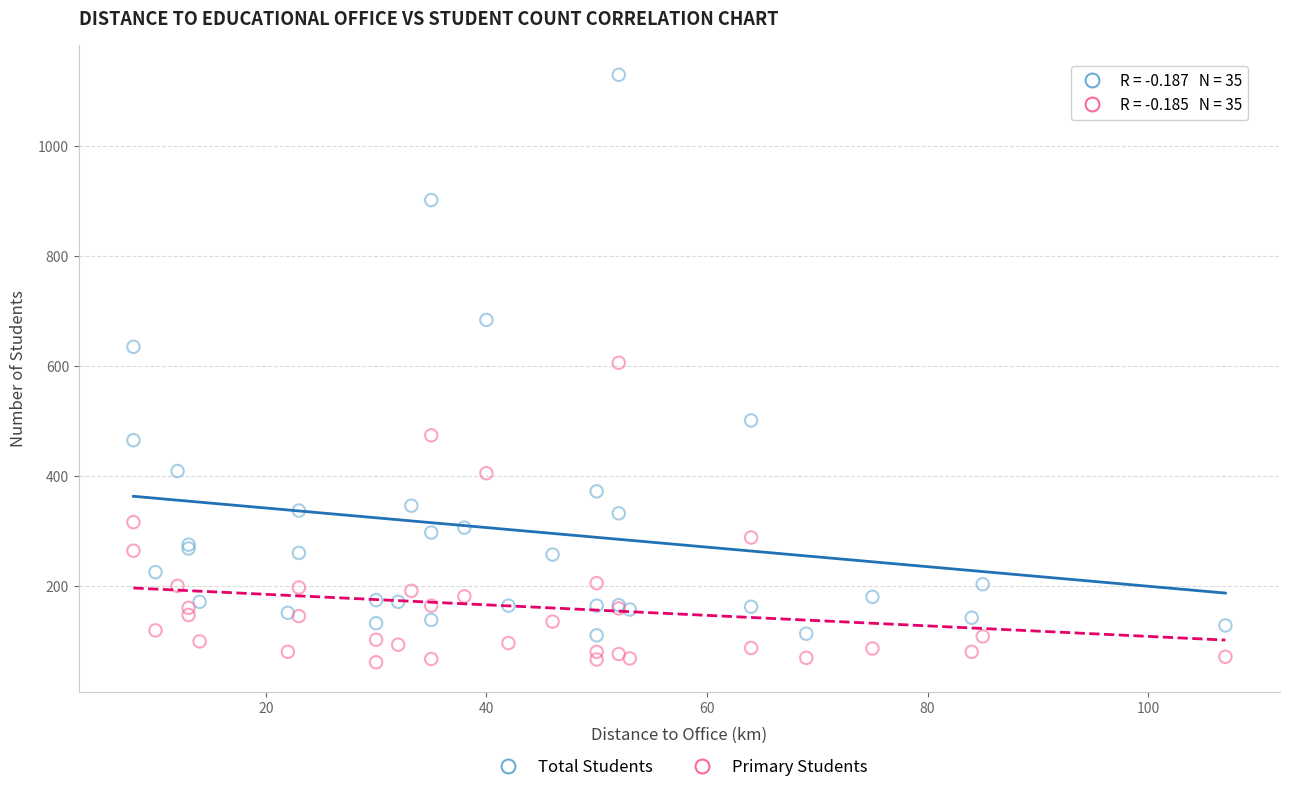

Which series has the largest Y range (max minus min)?

Total Students